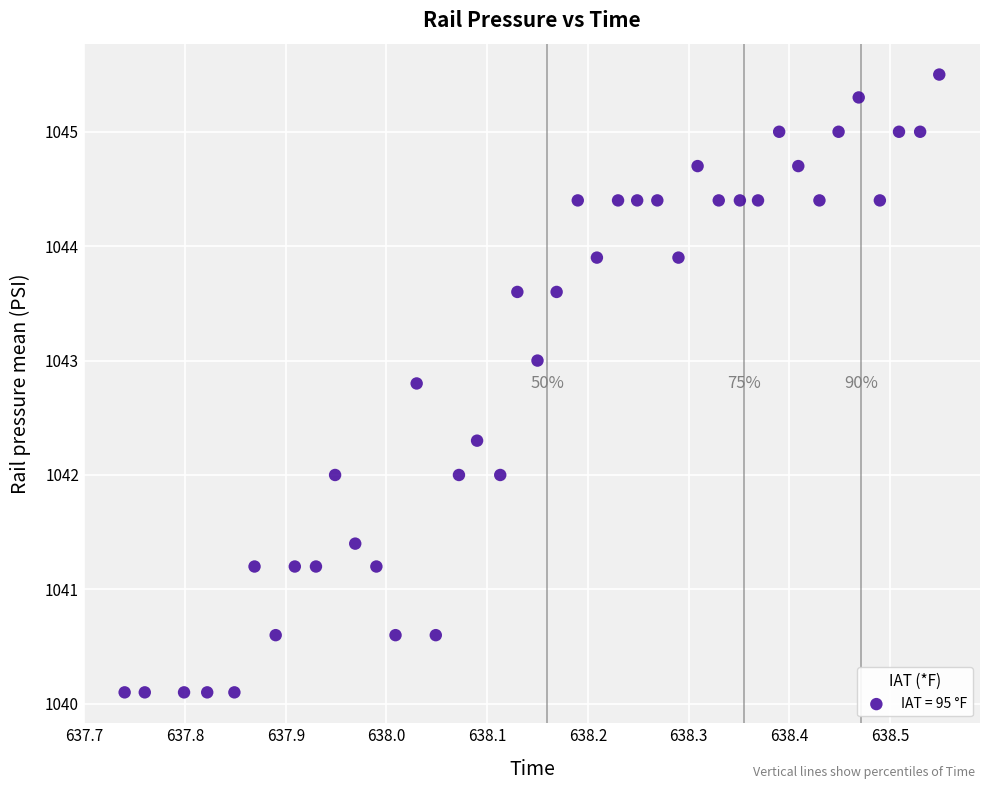

What is the range of X values (max minus min)?

0.8